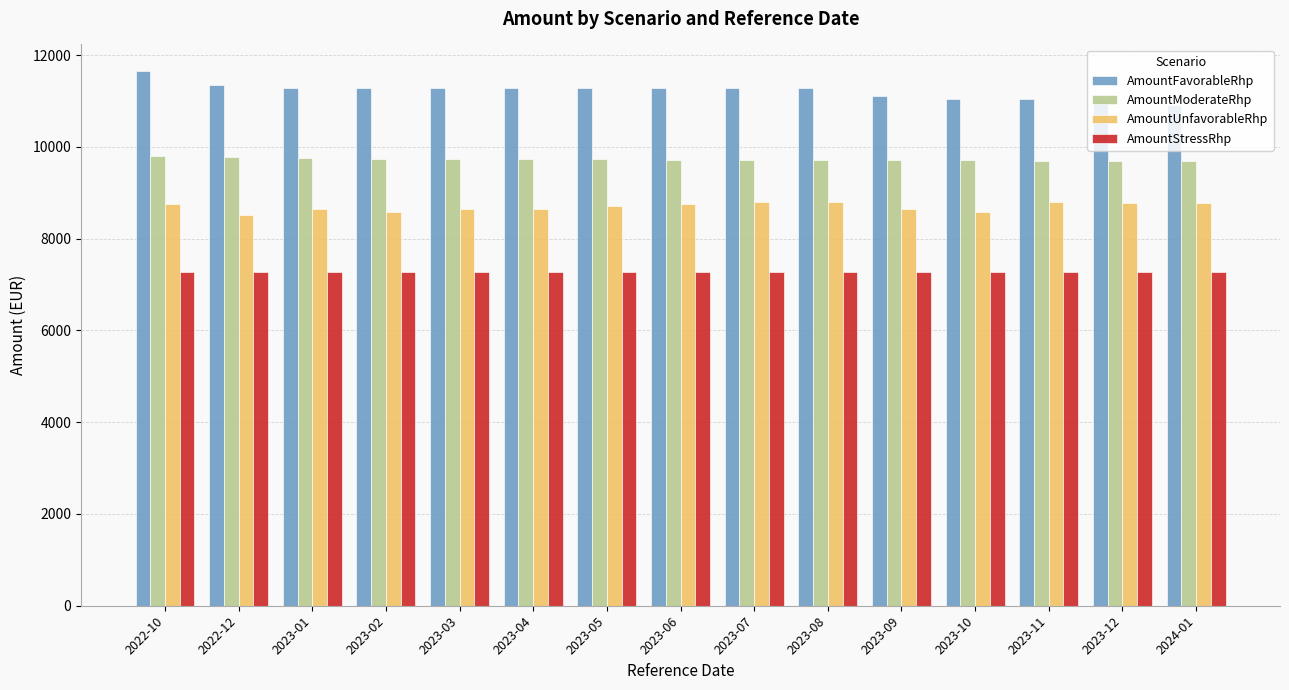

Which series has the largest total across all categories?

AmountFavorableRhp